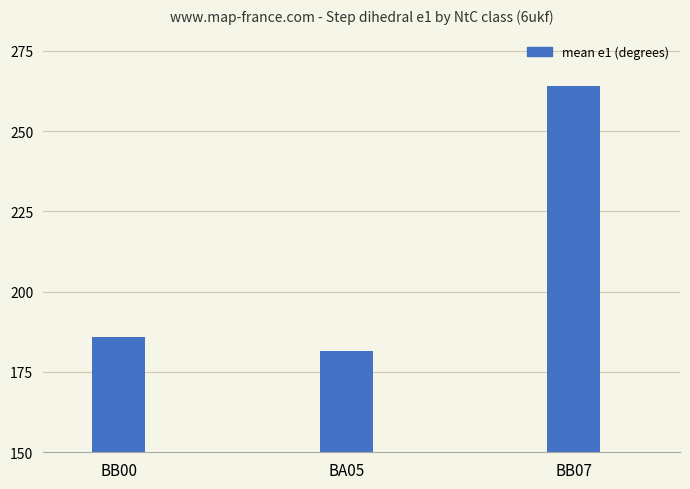

What is the label of the 3rd bar from the left?

BB07